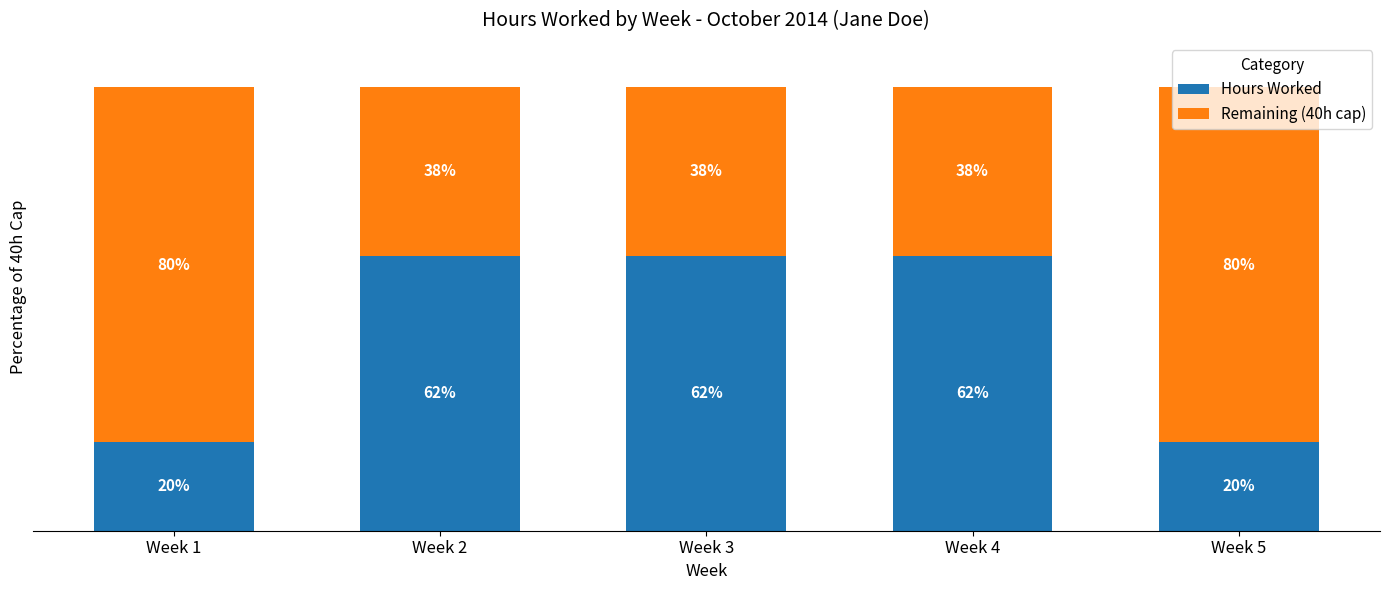

What are all the series names shown in the legend?

Hours Worked, Remaining (40h cap)